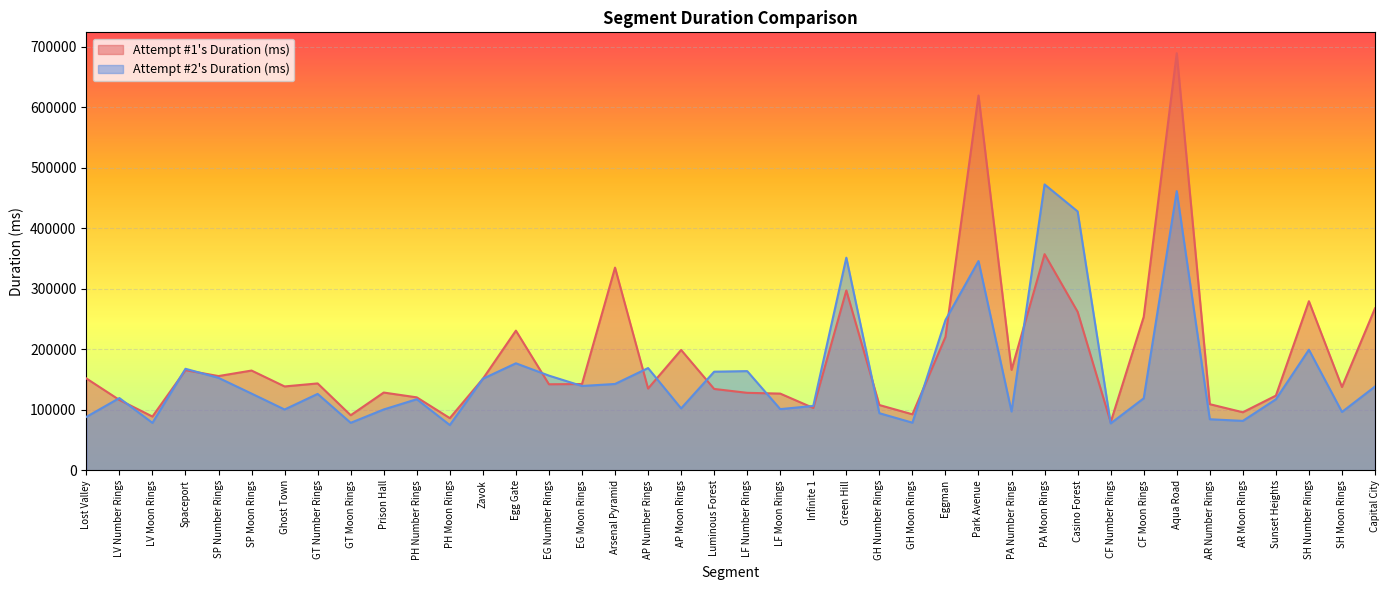

What is the label of the 4th point from the right?

Sunset Heights